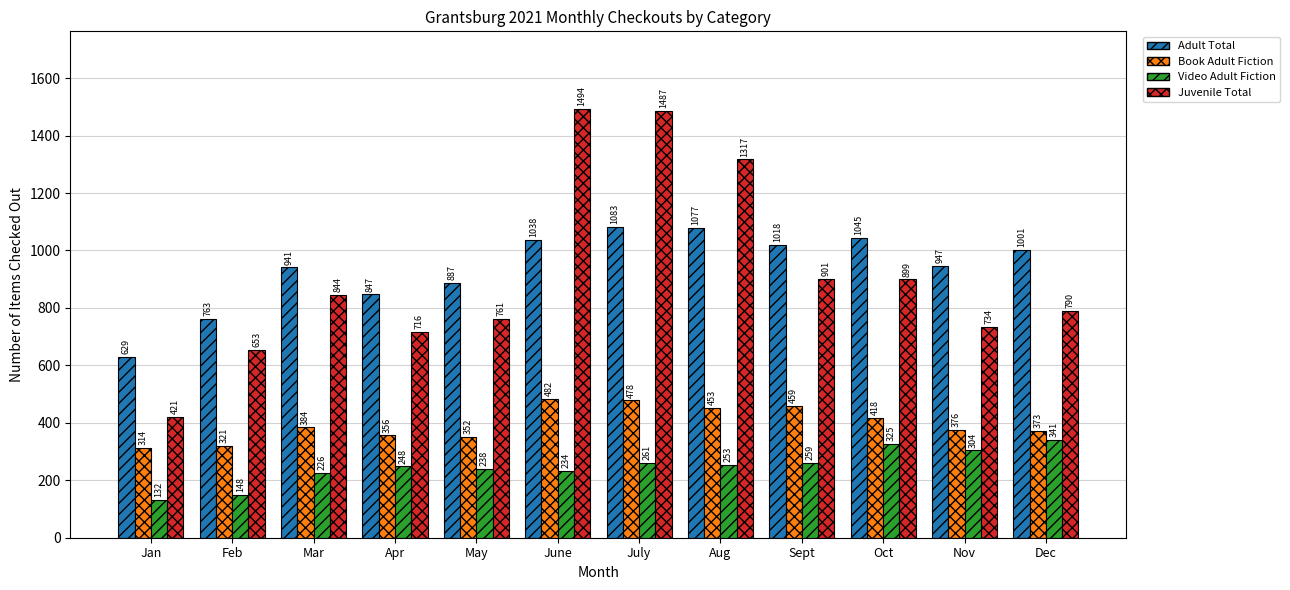

Where is Adult Total nearest to the value 856?

Apr